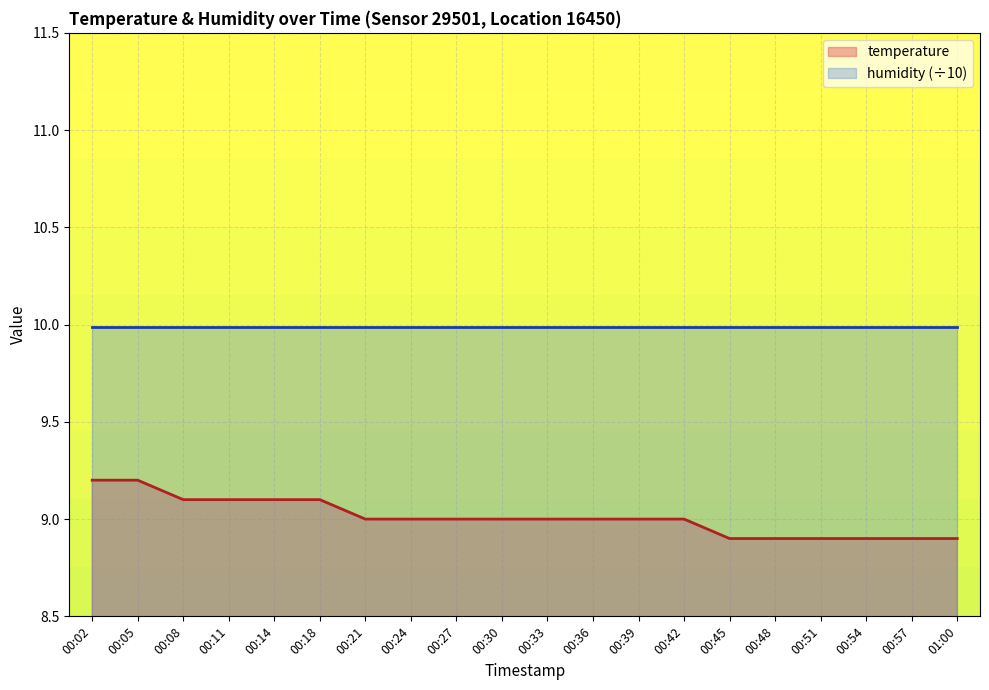

What is the sum of the values at 00:51 and 00:27?

17.9